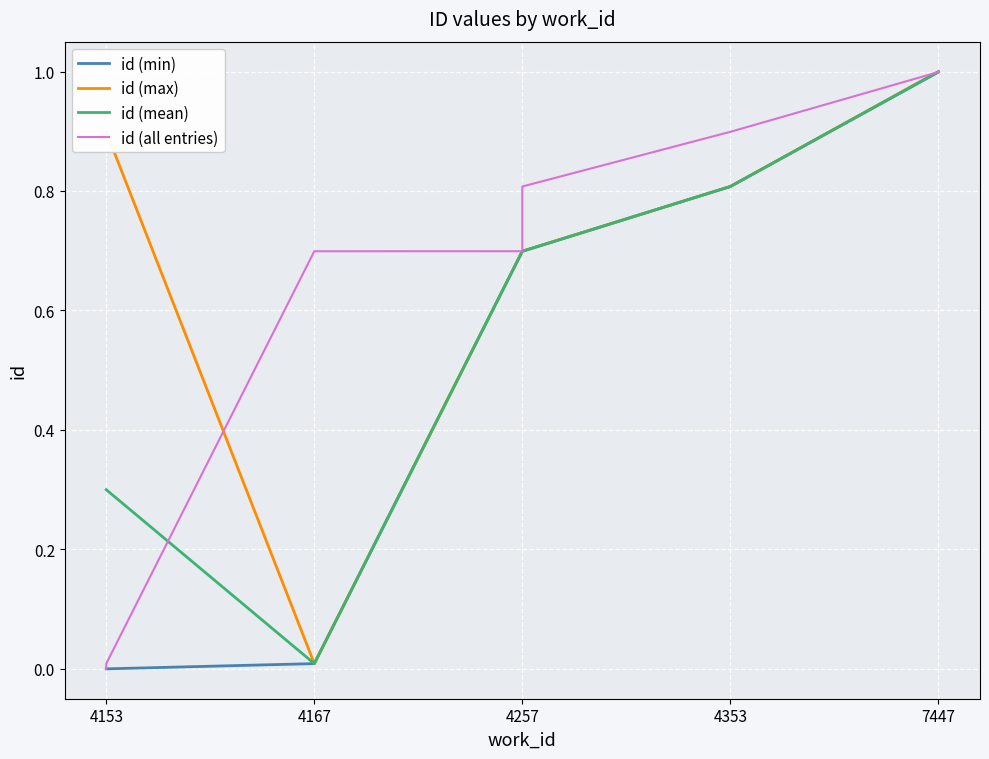

The value of id (mean) at 4257 is 0.7. True or false?

True